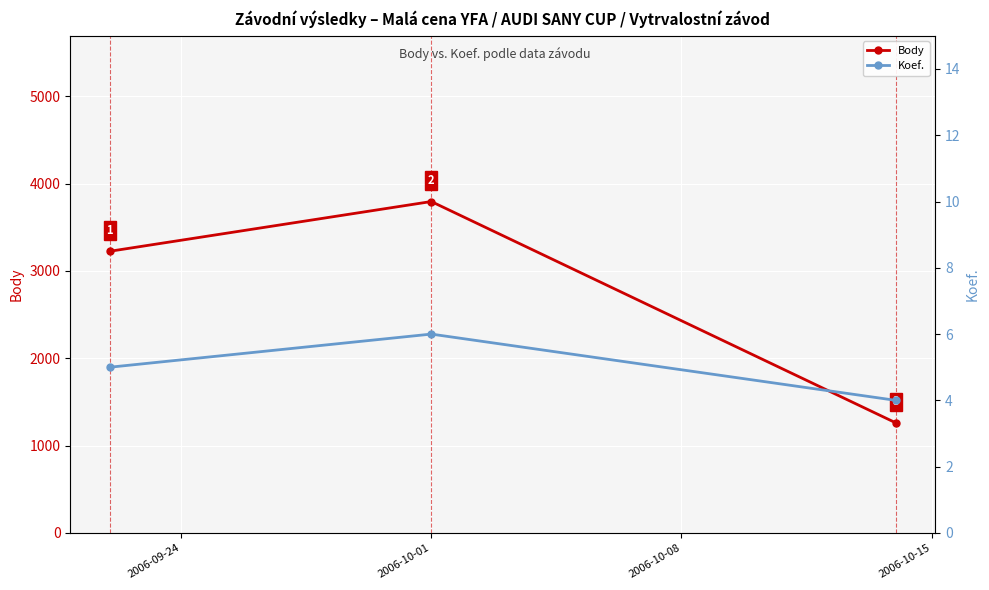

What is the highest value of the Body series?

3795